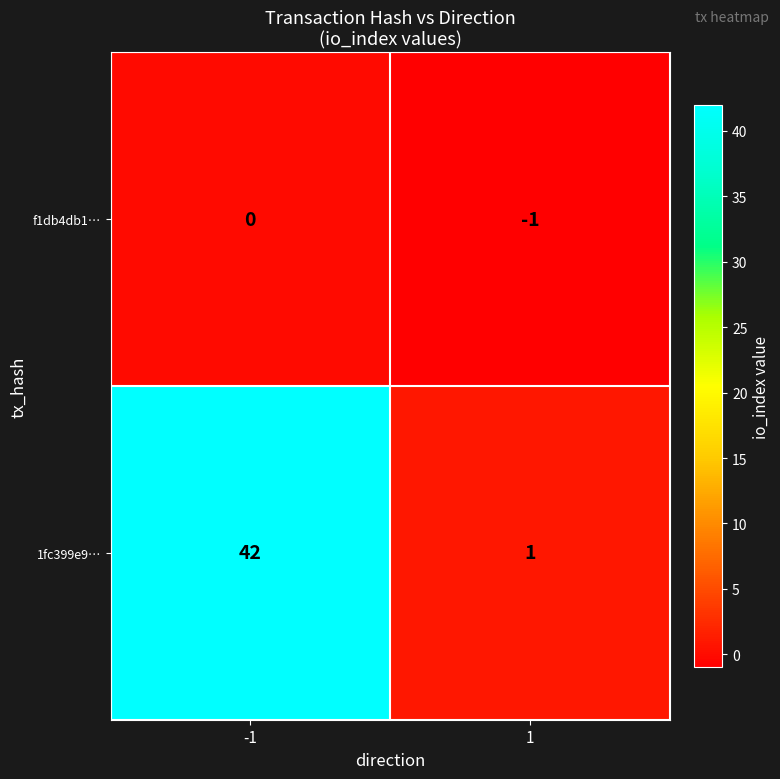

What is the greatest value displayed?

42